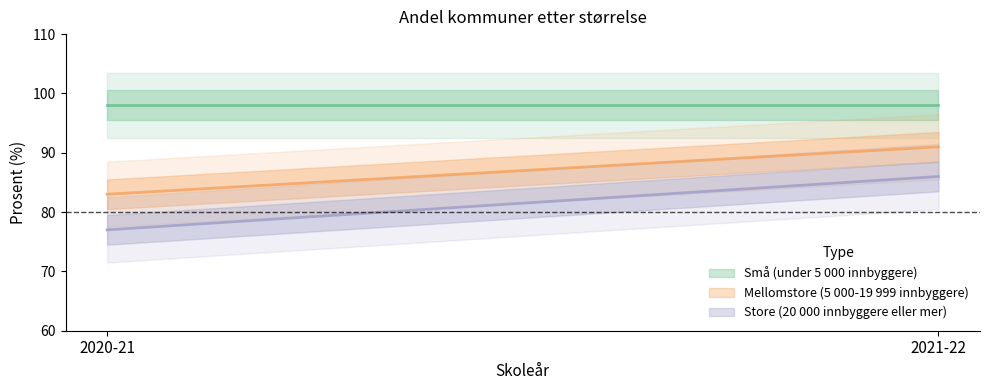

What is the sum of all Mellomstore (5 000-19 999 innbyggere) values?

174